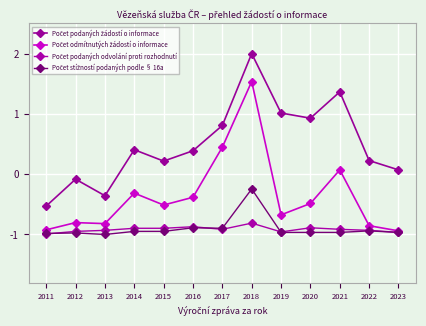

True or false: Počet odmítnutých žádostí o informace has more than 1 points higher than both neighbors.

True